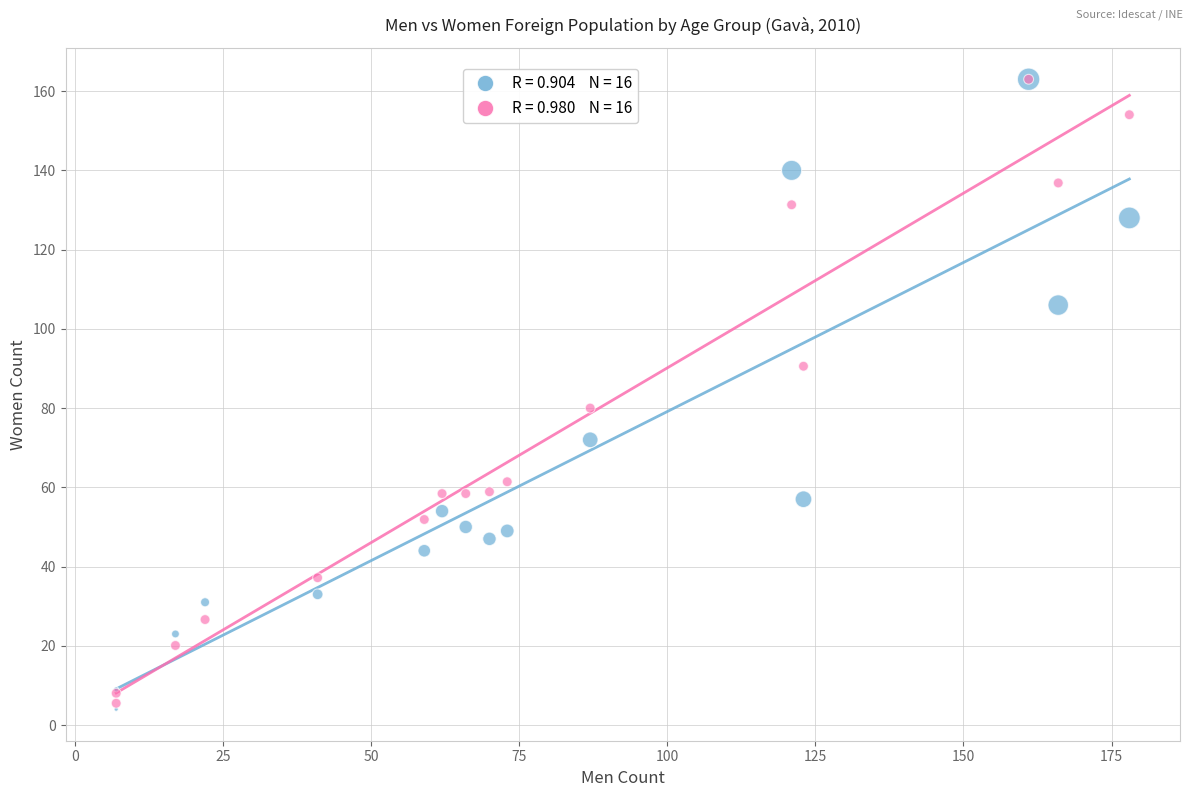

Across all series, what Y value is closest to 83?

80.0